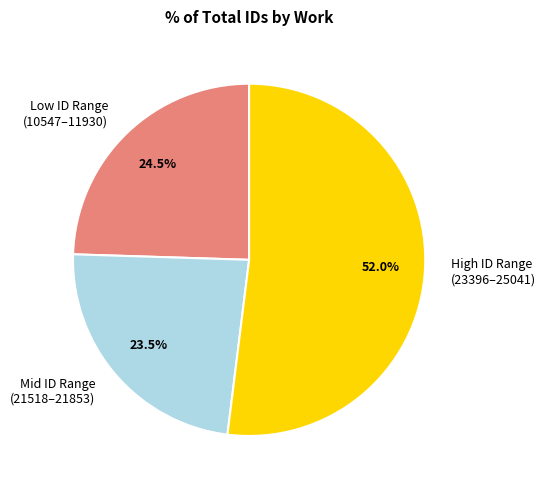

What is the largest slice in the pie chart?

High ID Range (23396–25041)